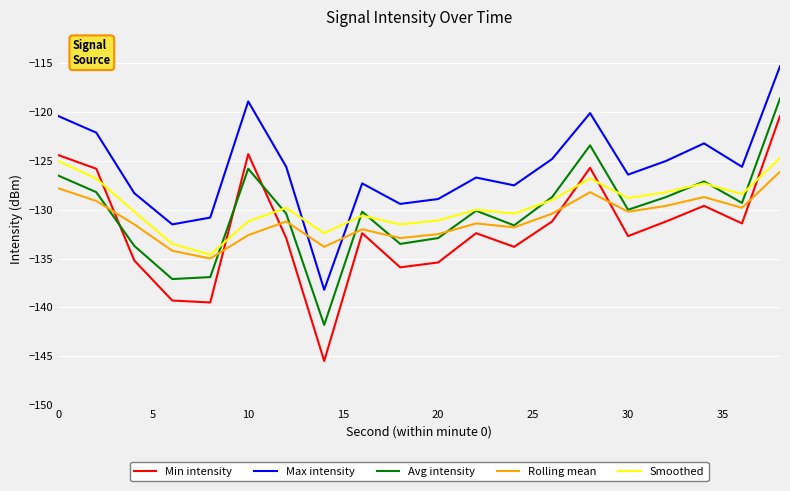

What is the maximum value shown in the chart?

-115.3